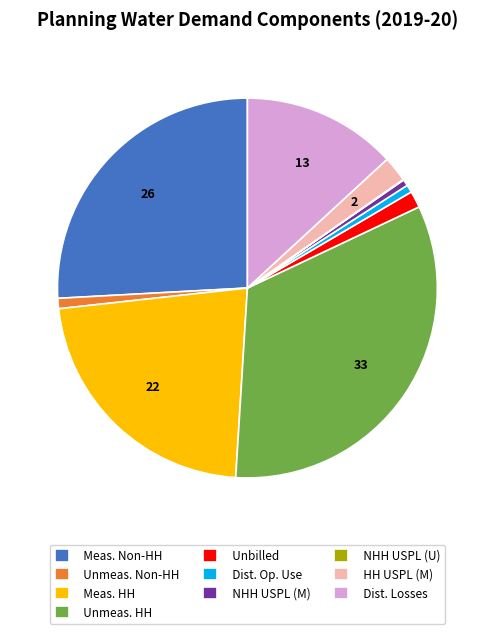

Is it true that Dist. Losses is 13% of the pie?

True